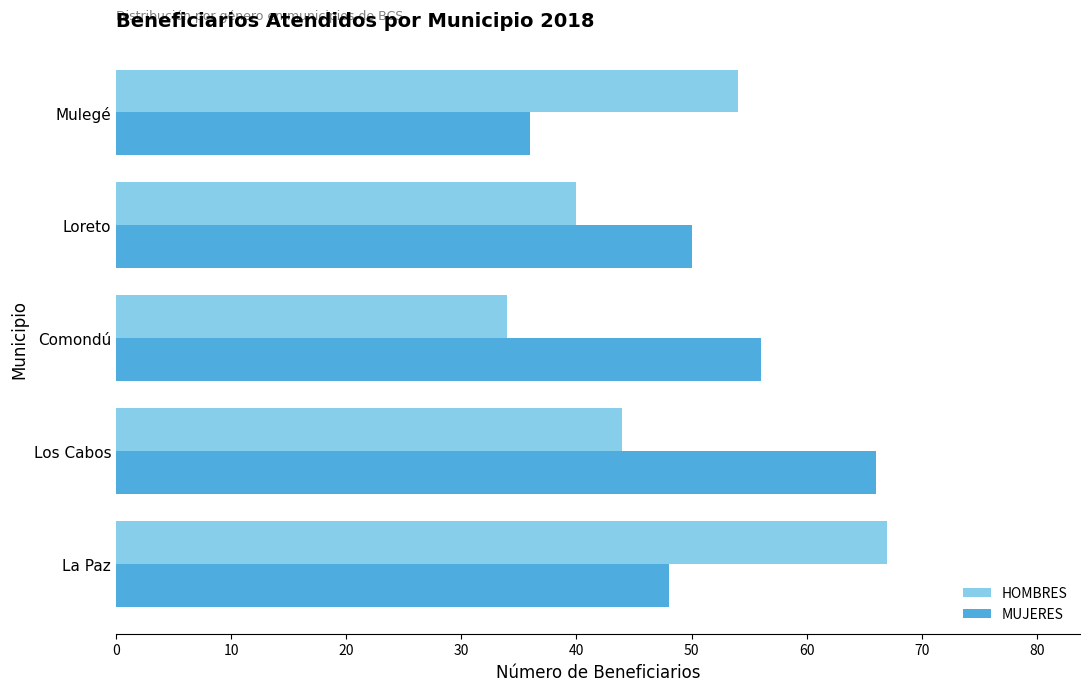

What is the average value of the MUJERES series?

51